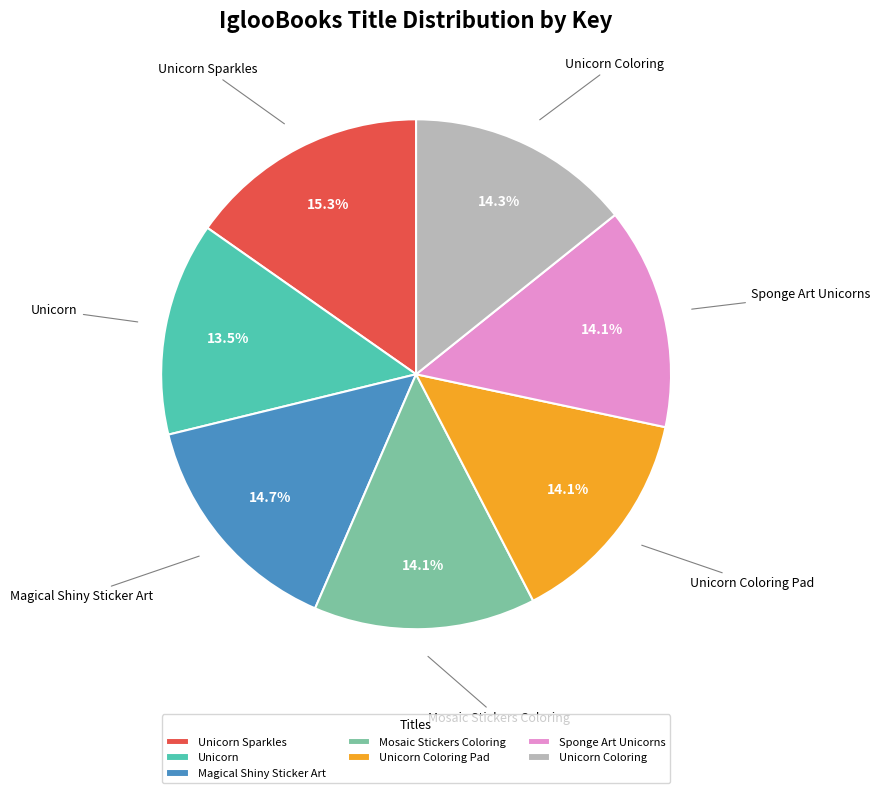

What is the smallest slice in the pie chart?

Unicorn